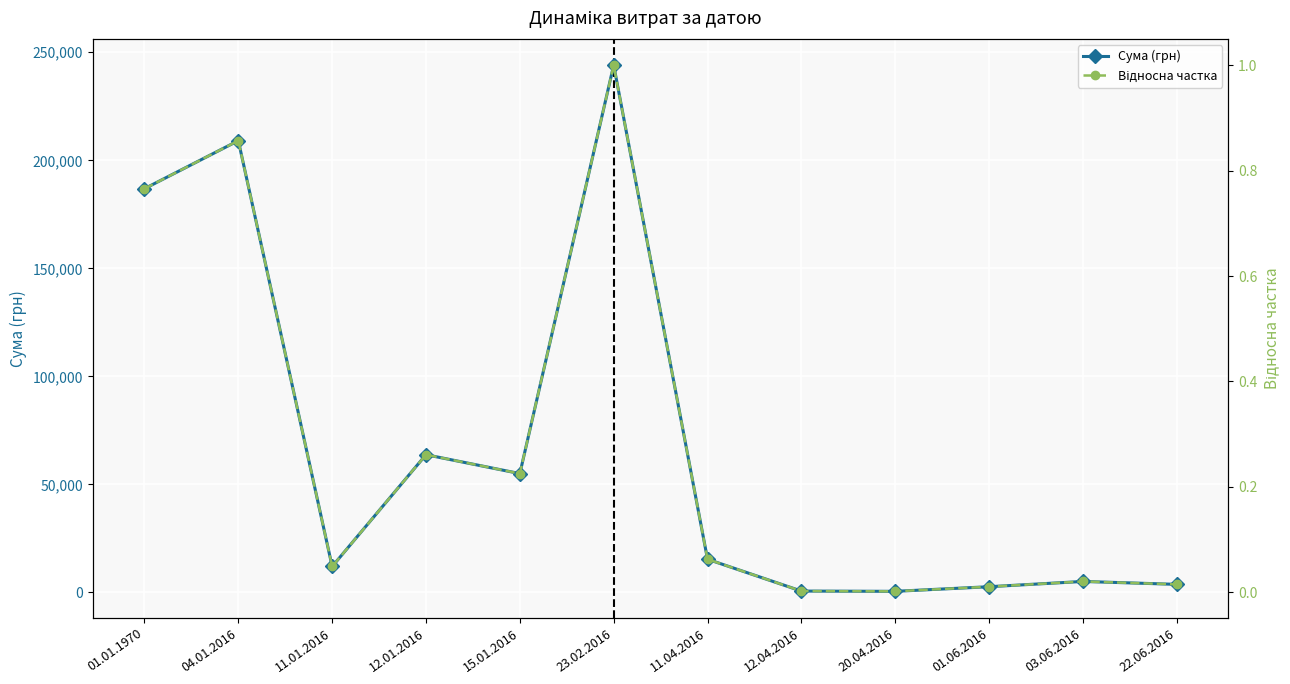

At 20.04.2016, list the series in order from largest to smallest.

Сума (грн), Відносна частка